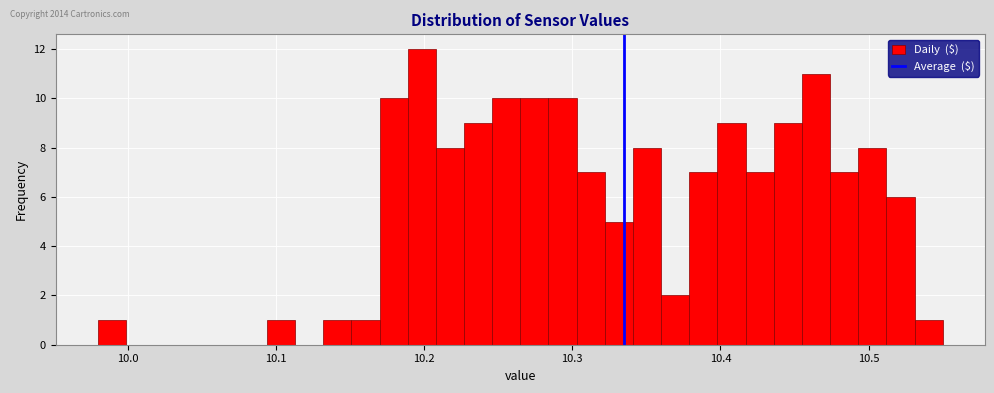

Read against the x-axis, roughly where is the centre of the tallest bar?

10.20